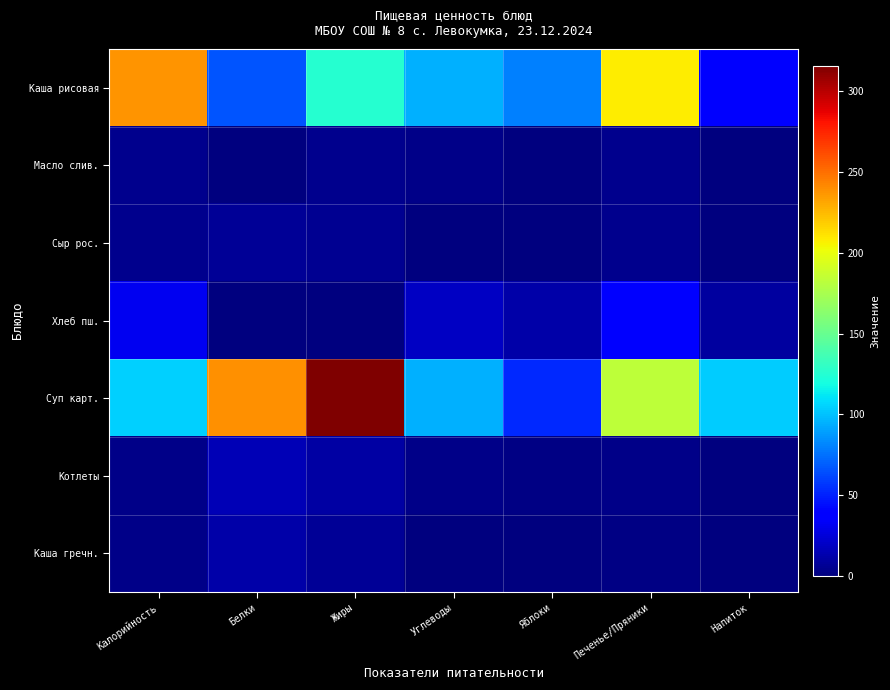

Count the number of categories in the chart.

7